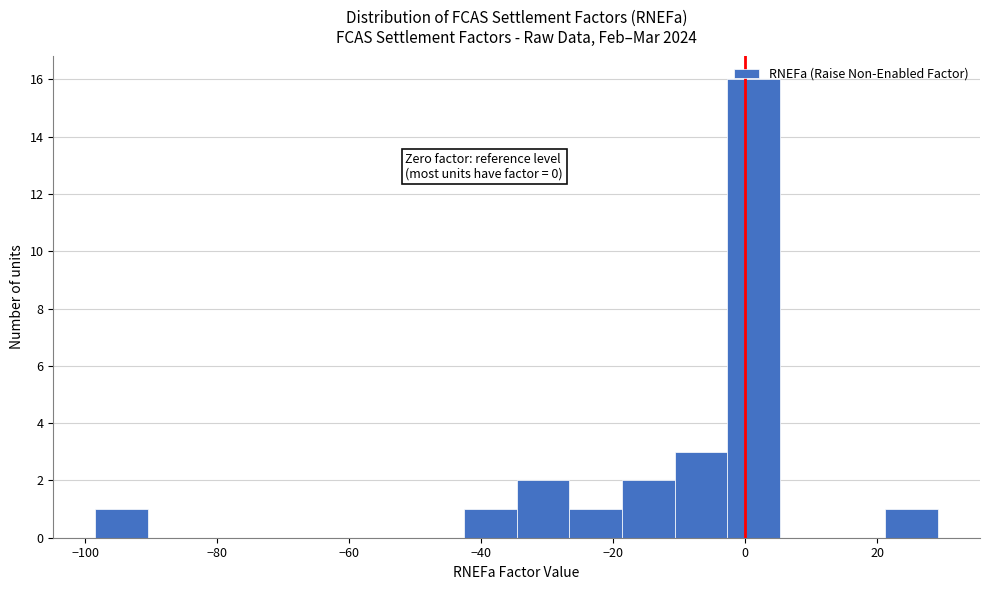

Read against the x-axis, roughly where is the centre of the tallest bar?

2